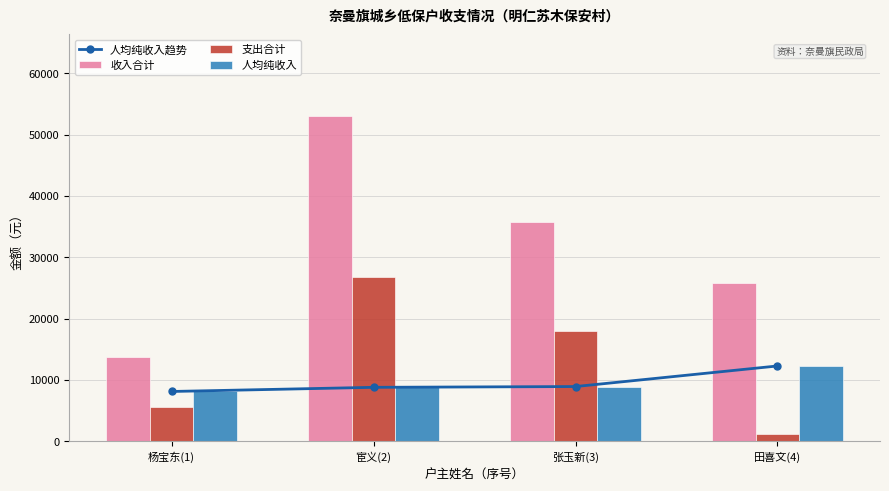

At which label does 人均纯收入 reach its minimum?

杨宝东(1)